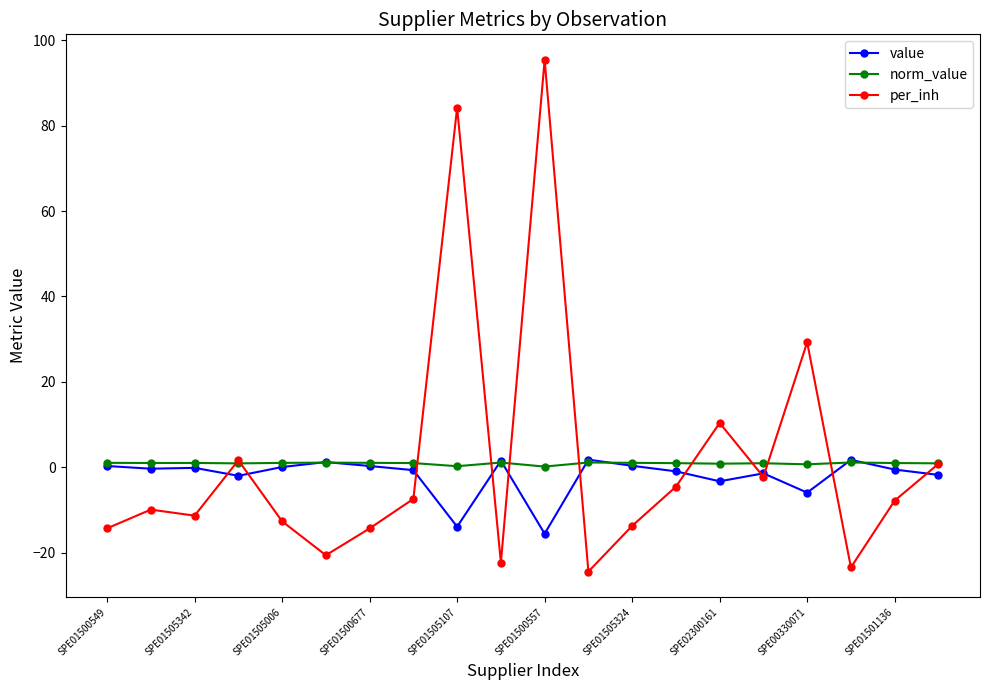

Which series has the largest range (max minus min)?

per_inh